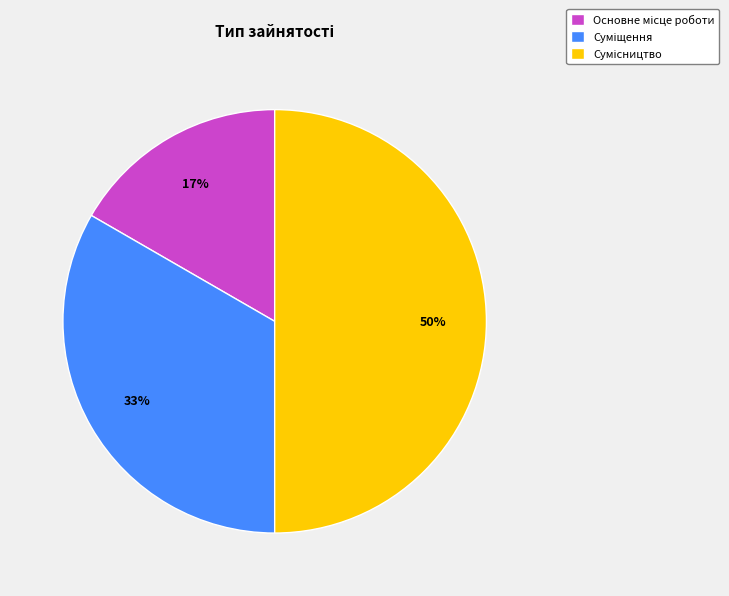

To the nearest percent, what is the average slice percentage?

33%